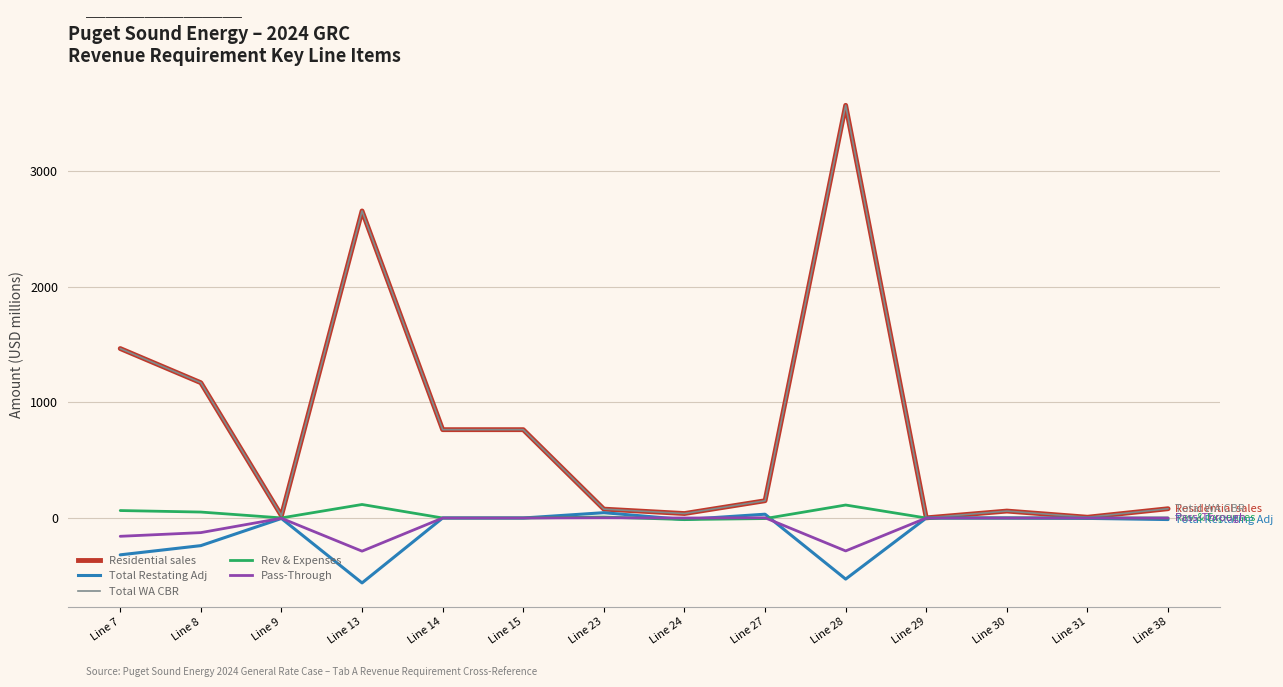

At which category is the sum across all series the highest?

Line 28